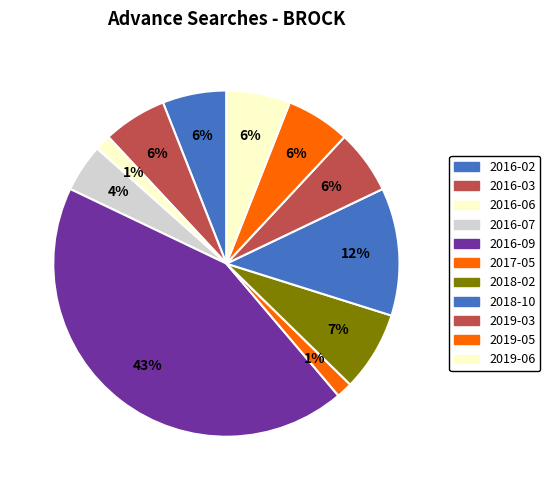

Does any single category account for the majority?

No